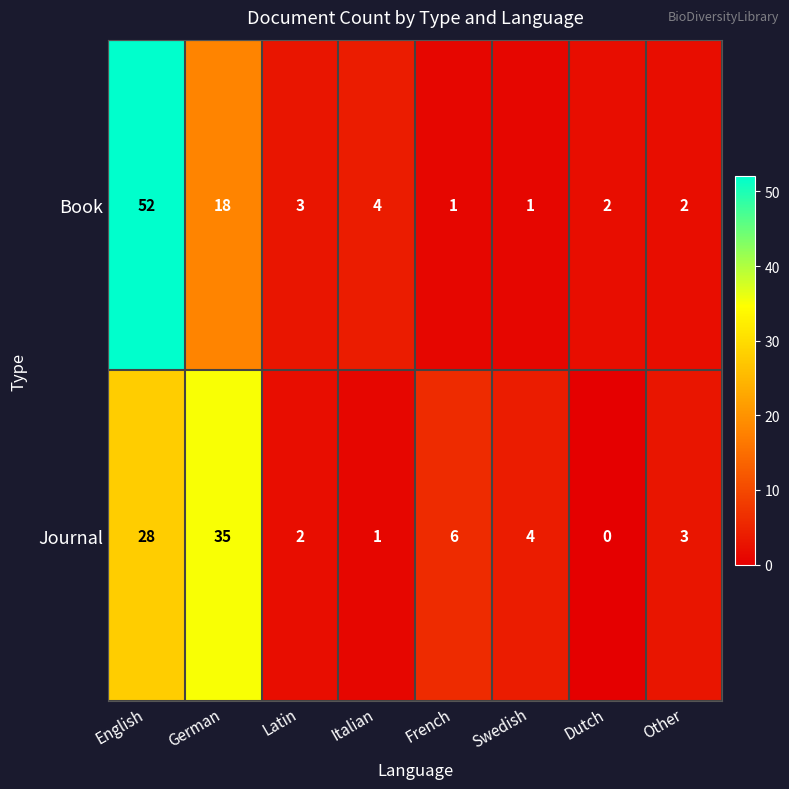

The value of Journal at Latin is 2. True or false?

True